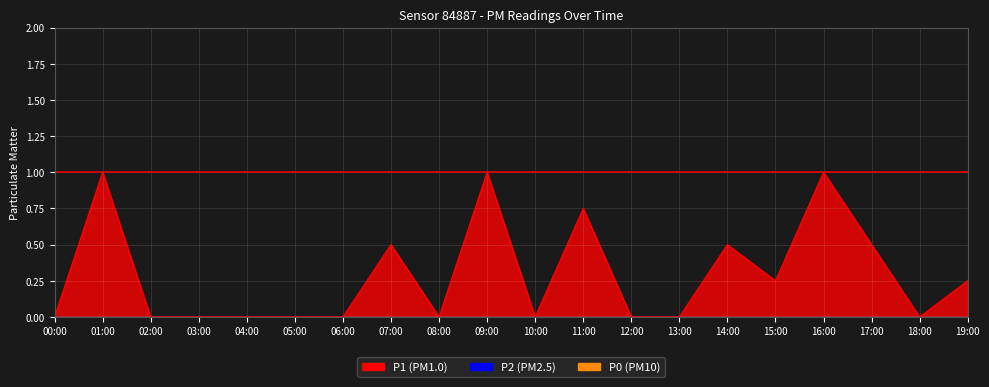

List the labels in order of P0 value, smallest first.

00:00, 01:00, 02:00, 03:00, 04:00, 05:00, 06:00, 07:00, 08:00, 09:00, 10:00, 11:00, 12:00, 13:00, 14:00, 15:00, 16:00, 17:00, 18:00, 19:00